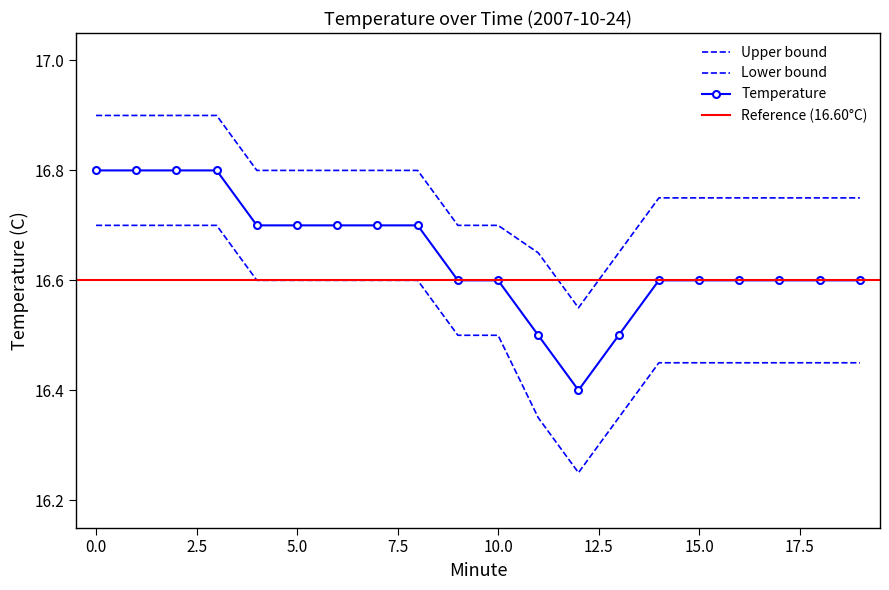

What is the total value across all series at 19?

49.8